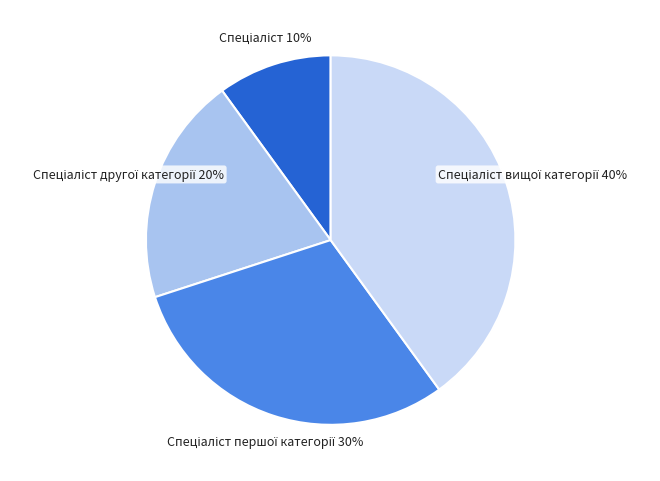

Is there a majority slice in this chart?

No